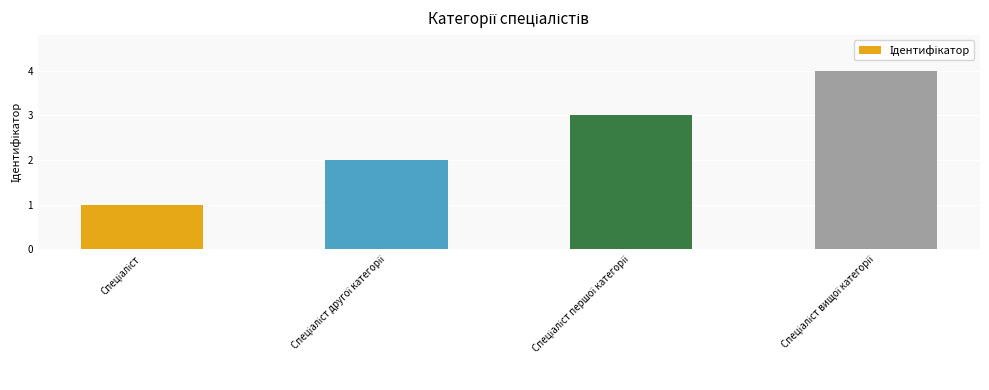

What is the difference between the maximum and minimum values?

3